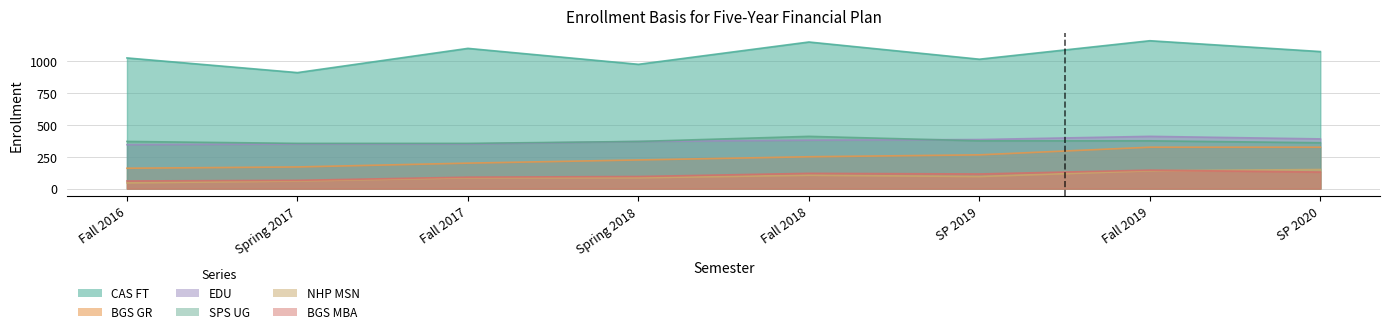

How many lines are shown in the chart?

6